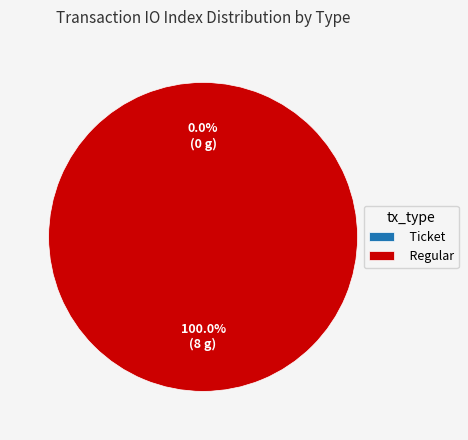

What is the change in value from Ticket to Regular?

+8